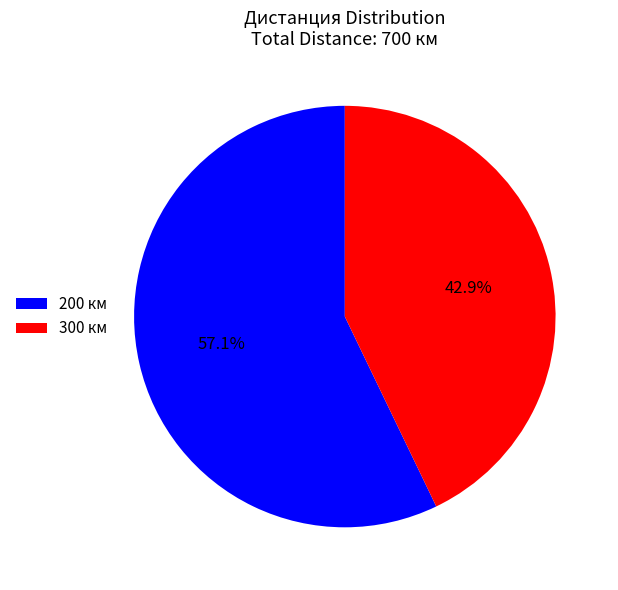

Between 300 км and 200 км, which is larger?

200 км